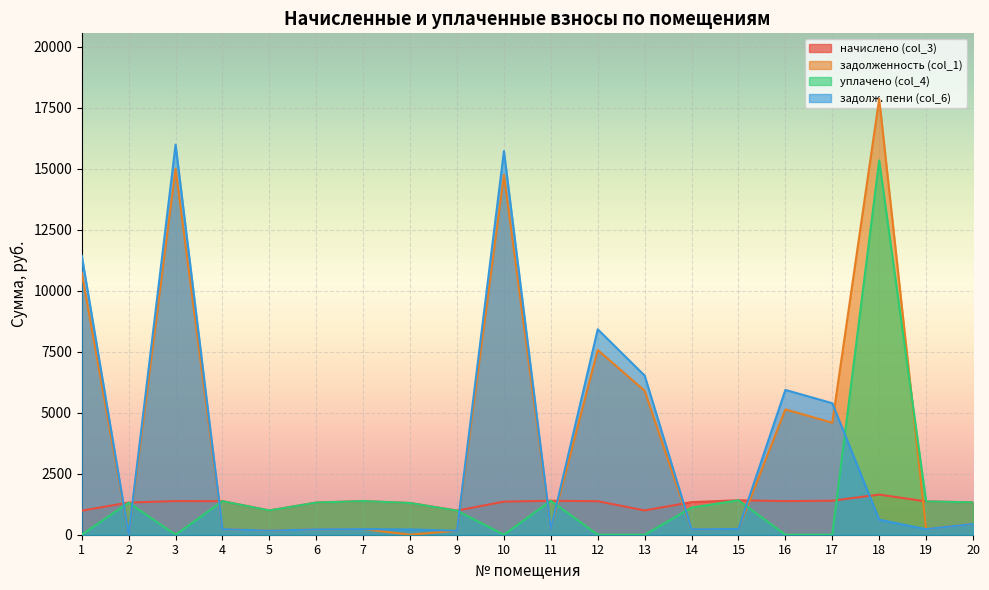

How many lines are shown in the chart?

4